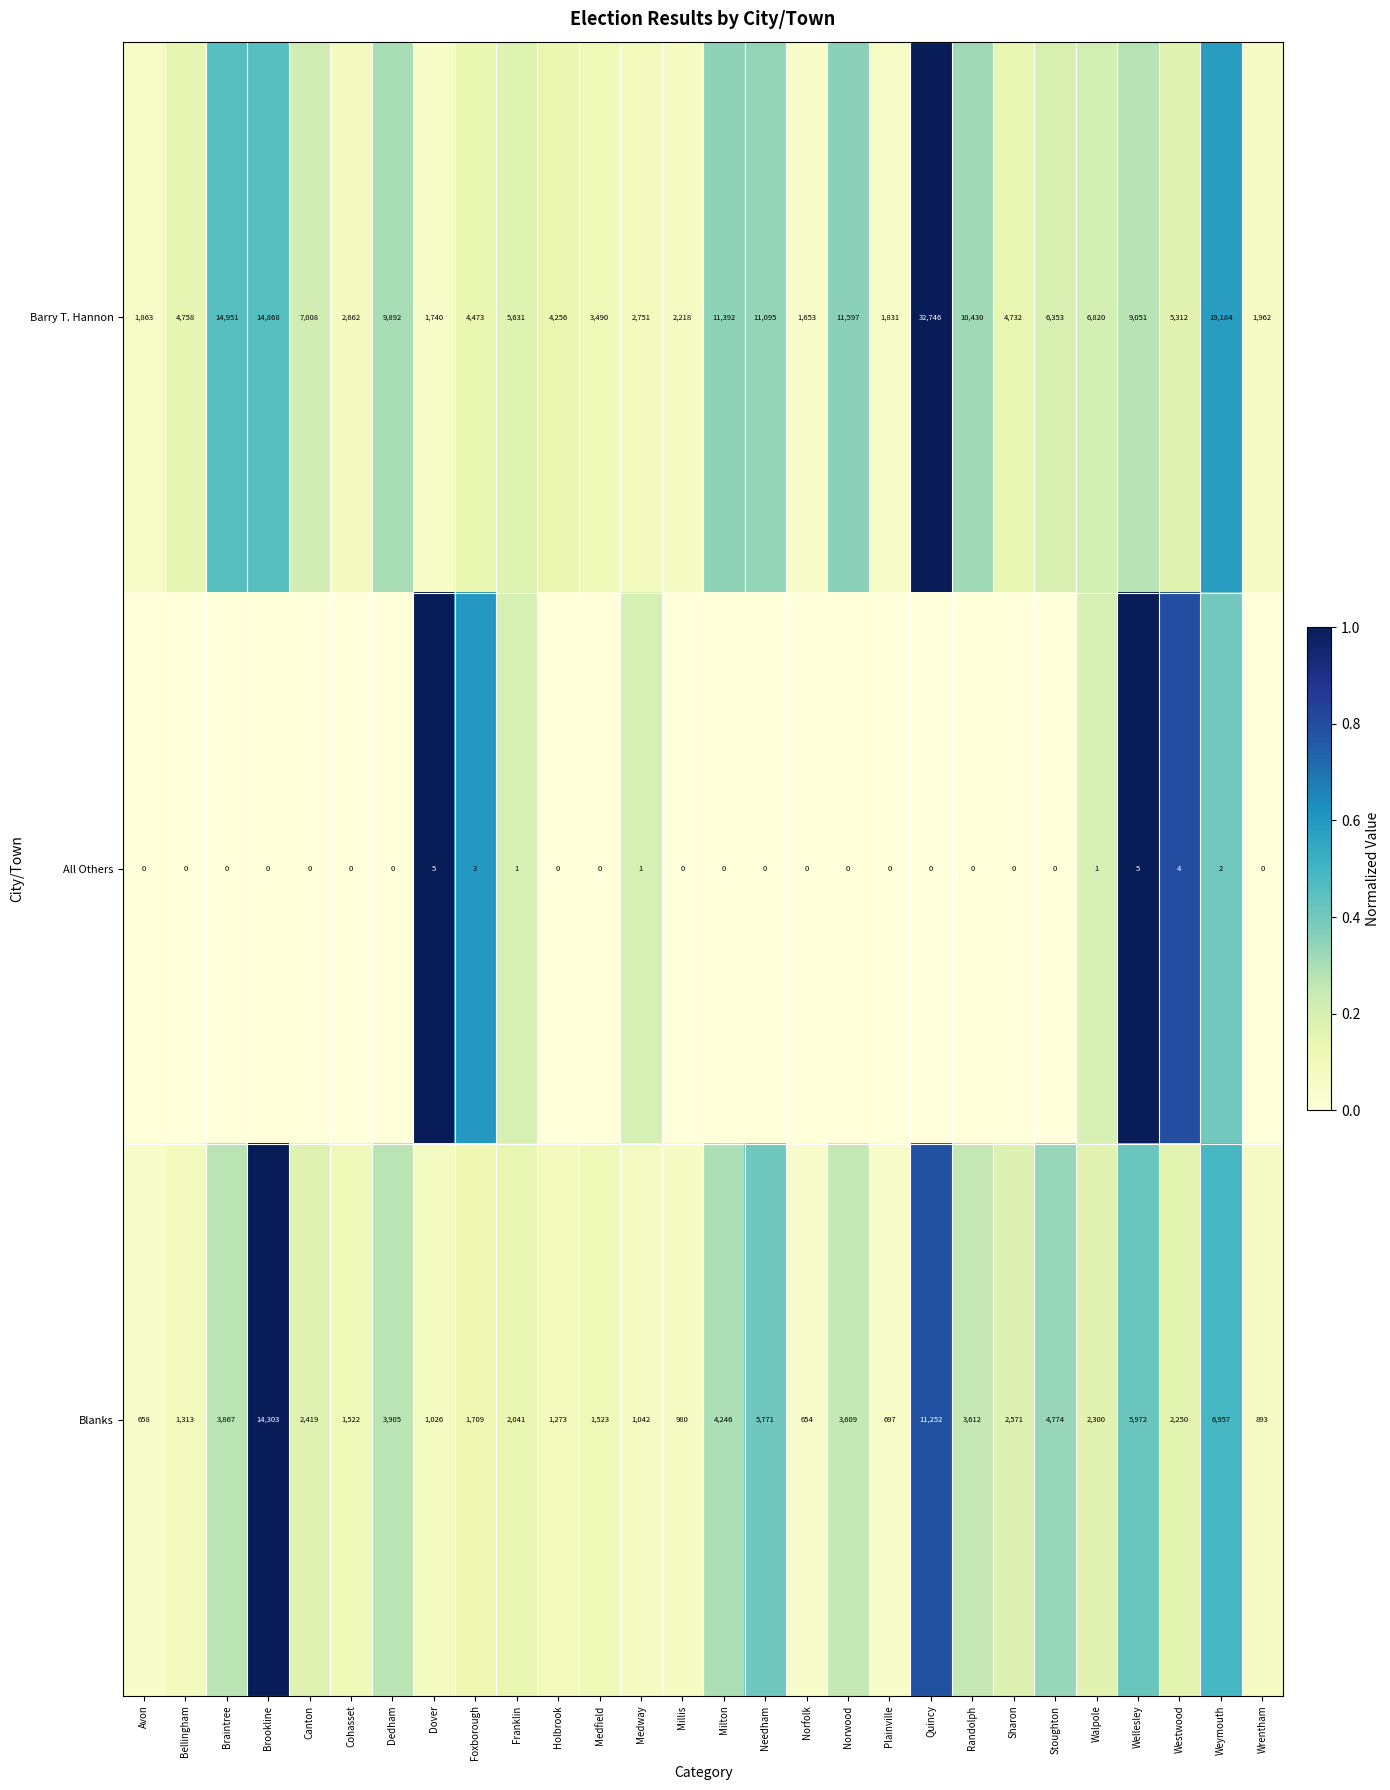

What is the greatest value displayed?

32746